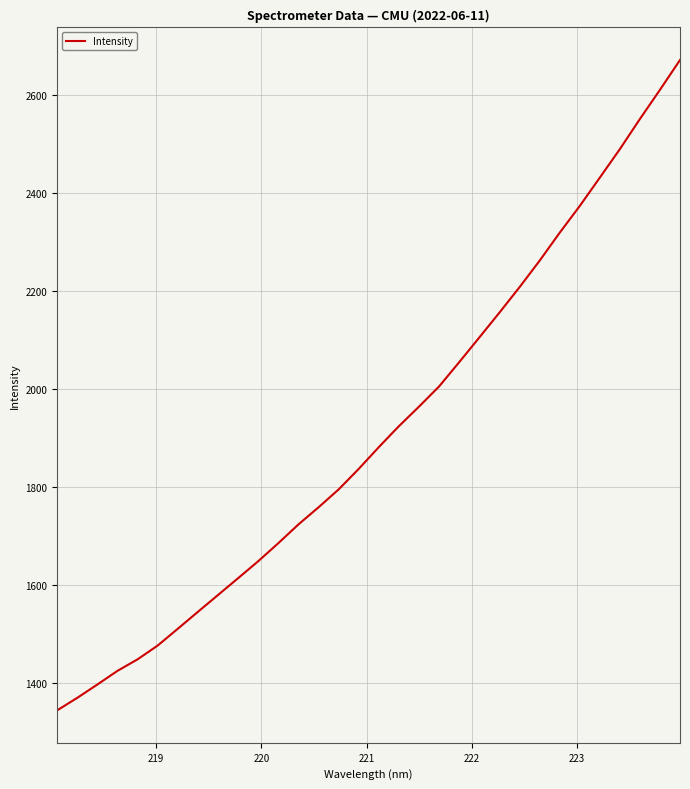

What is the maximum value shown in the chart?

2671.5